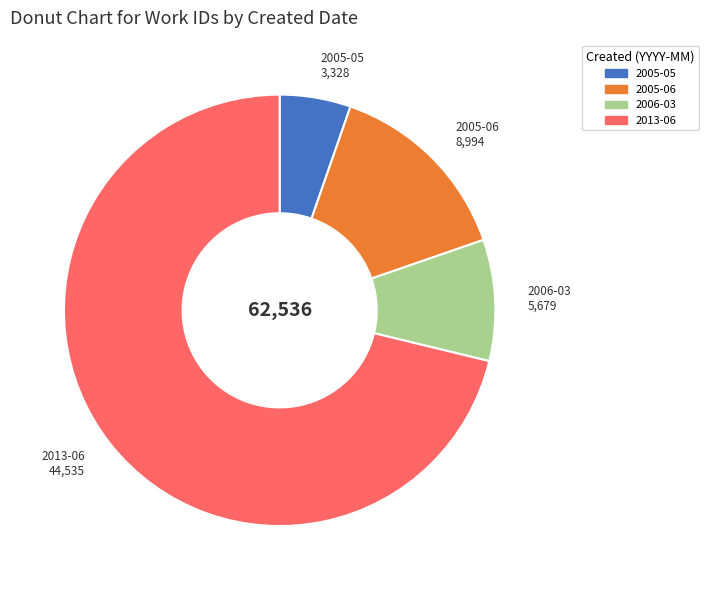

Is there any slice that represents more than half of the pie?

Yes